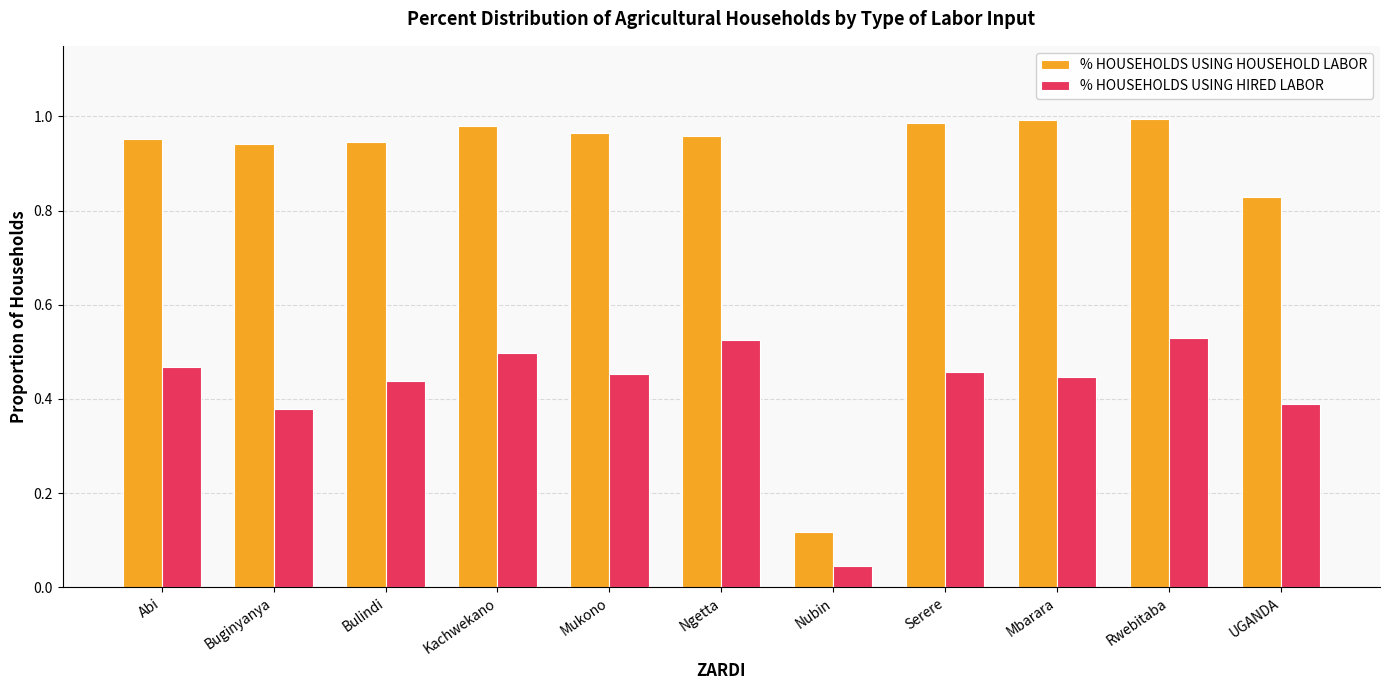

Are the bars grouped side by side (vs. stacked)?

Yes